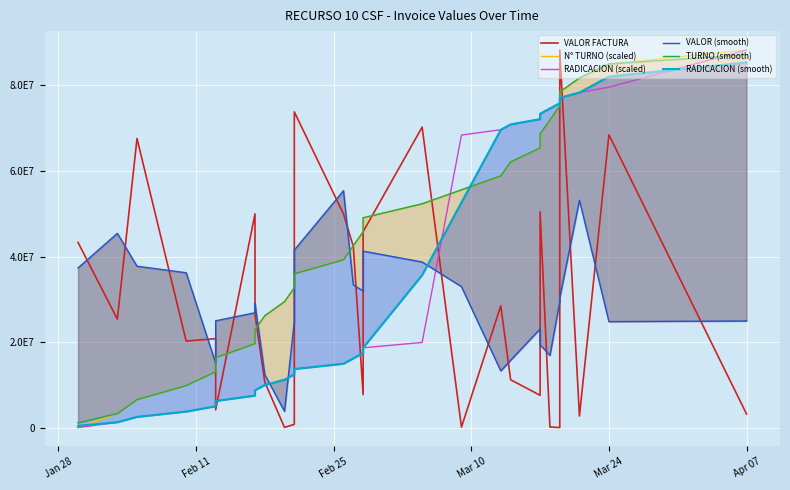

Which series has the largest range (max minus min)?

VALOR FACTURA